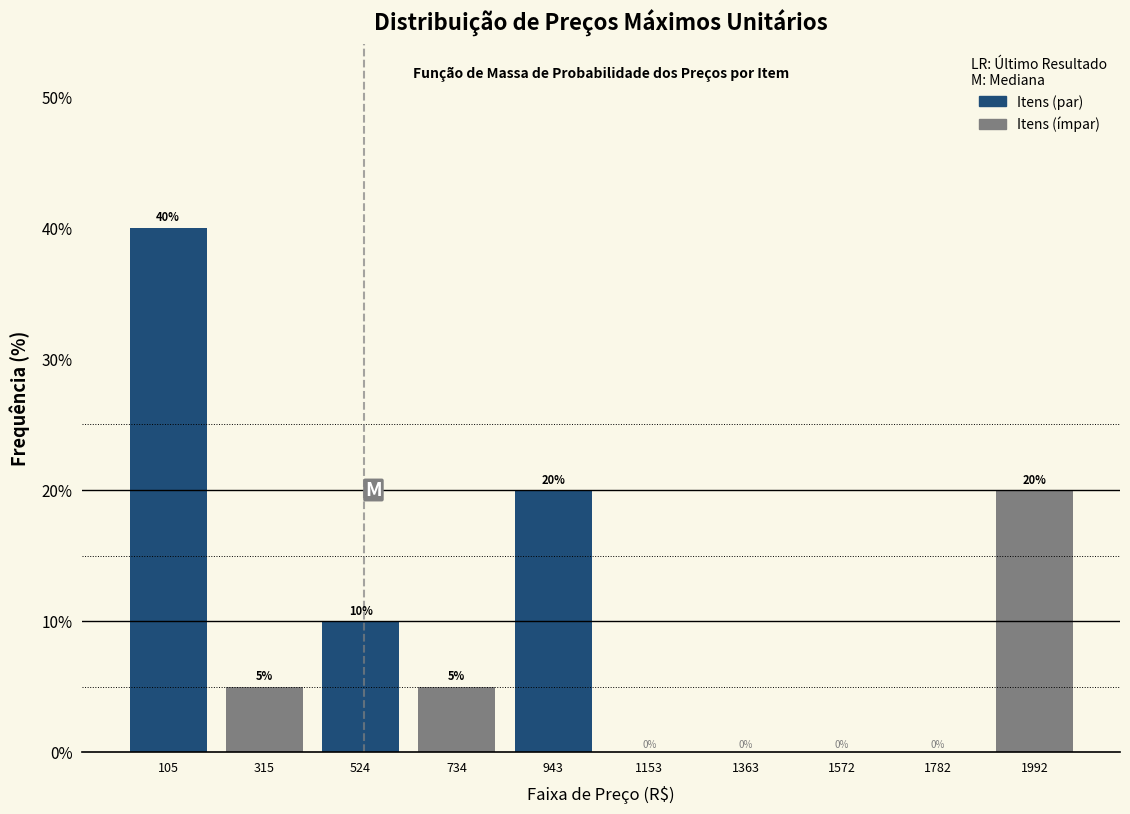

Reading left to right, list every bar in this chart as the range it spans on the x-axis followed by its height. The bar edges are not printed on the chart, so give them approximately, as read against the axis.

0 to 200: 40
200 to 400: 5
400 to 650: 10
650 to 850: 5
850 to 1050: 20
1050 to 1250: 0
1250 to 1450: 0
1450 to 1700: 0
1700 to 1900: 0
1900 to 2100: 20